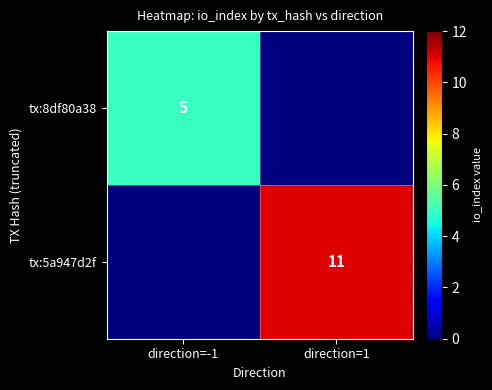

The tx:8df80a38 series shows 5 at direction=-1. True or false?

True